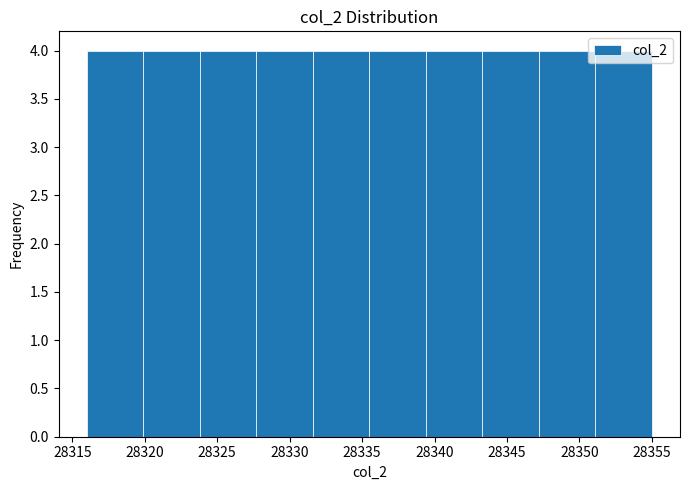

How tall is the bar that spans 28335.5 to 28339.4 on the x-axis? Neither the bar edges nor the heights are printed on the chart, so give them approximately, as read against the axes.

4